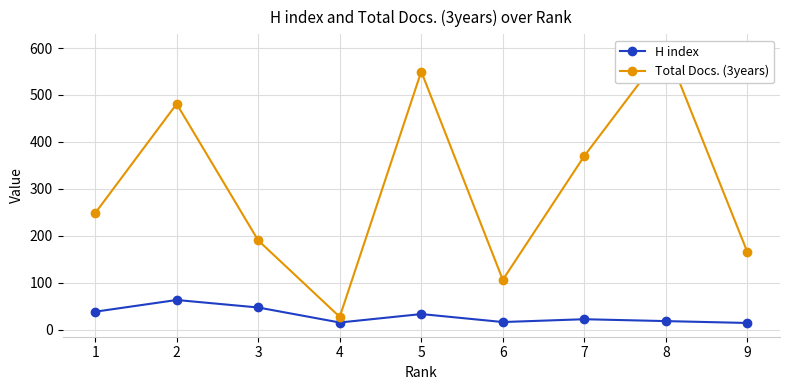

What is the average value of the Total Docs. (3years) series?

304